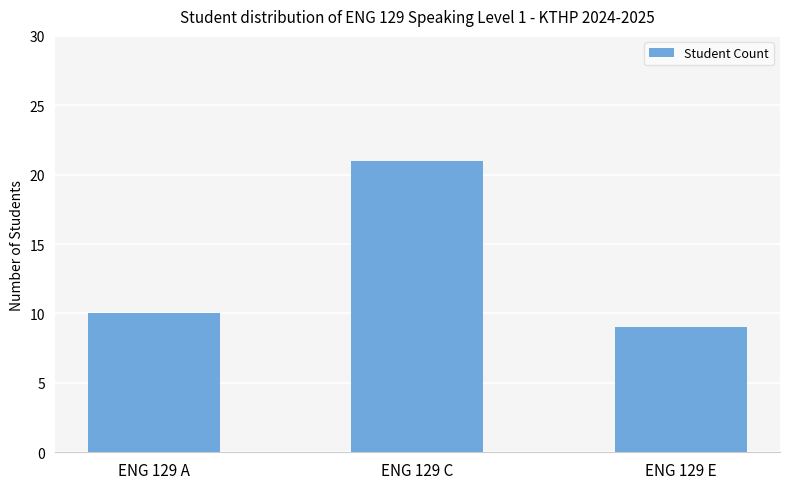

The chart shows a value of 31 at ENG 129 C. True or false?

False